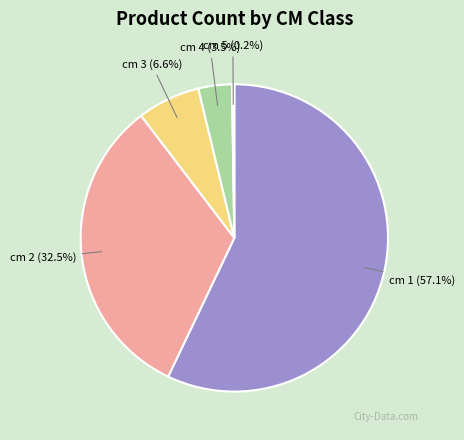

What is the majority slice?

cm 1